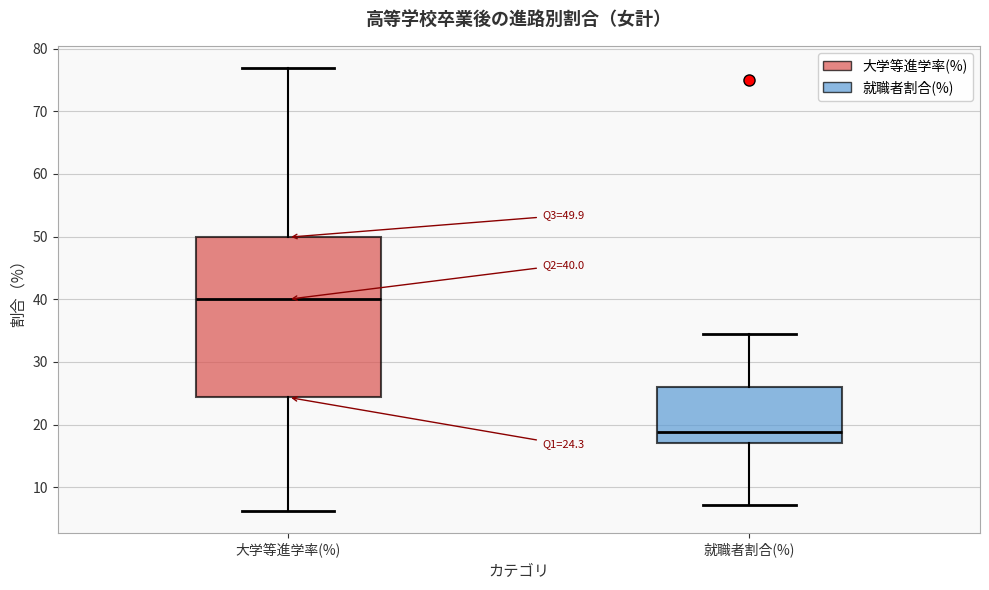

Which box is the tallest, from its lower edge to its upper edge?

大学等進学率(%)